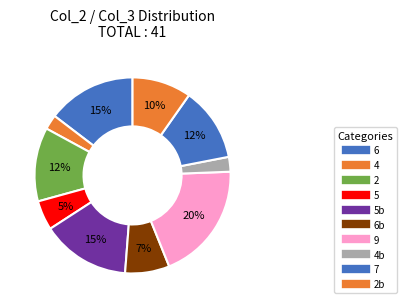

Count the number of slices in the pie.

10